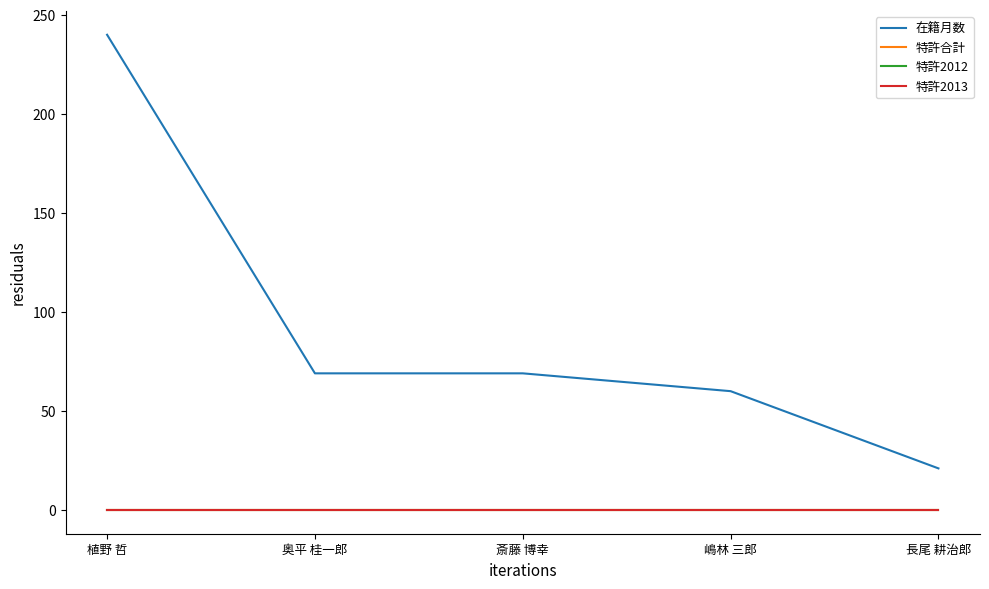

What is the average value of the 在籍月数 series?

92